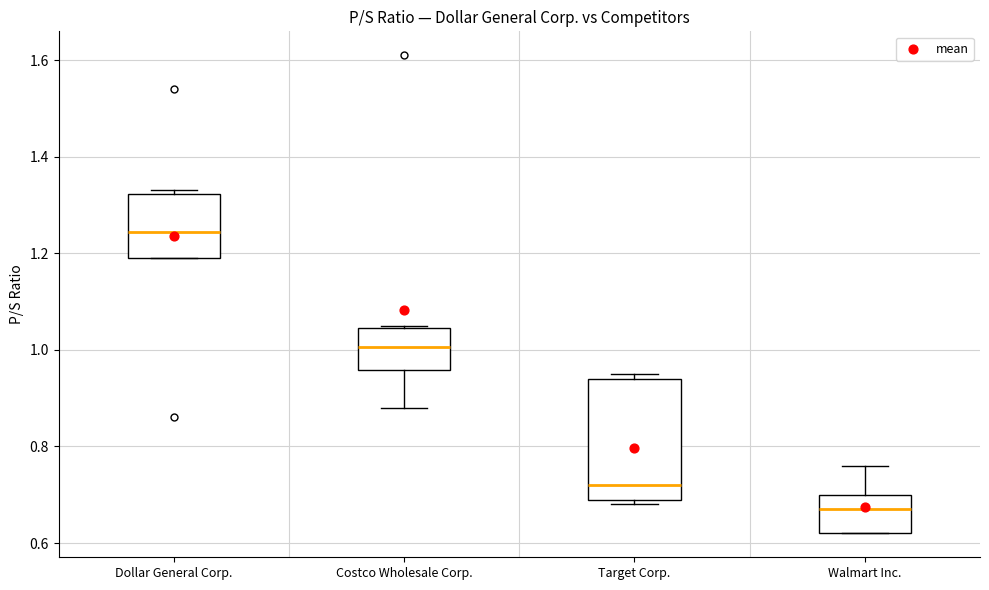

Where is the upper edge of the box for Walmart Inc. on the y-axis? The values are not printed on the chart, so give them approximately, as read against the axis.

0.70